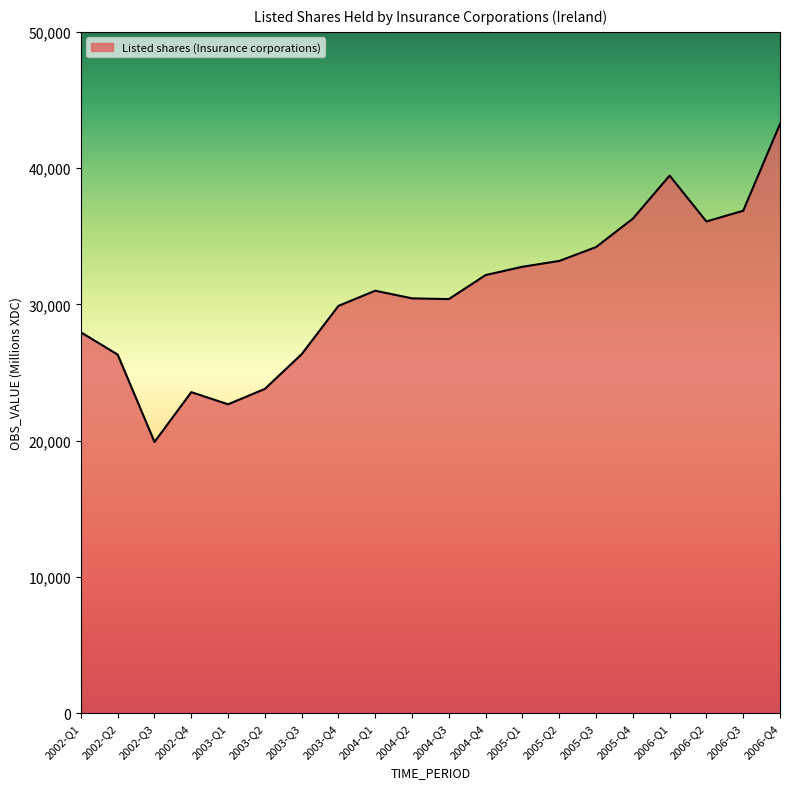

What is the average value?

30828